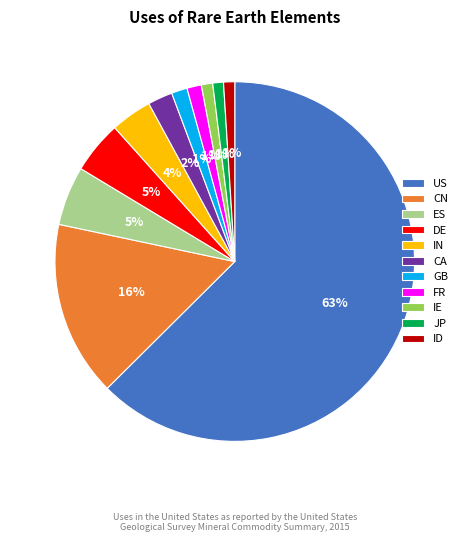

How many slices are in this pie chart?

11